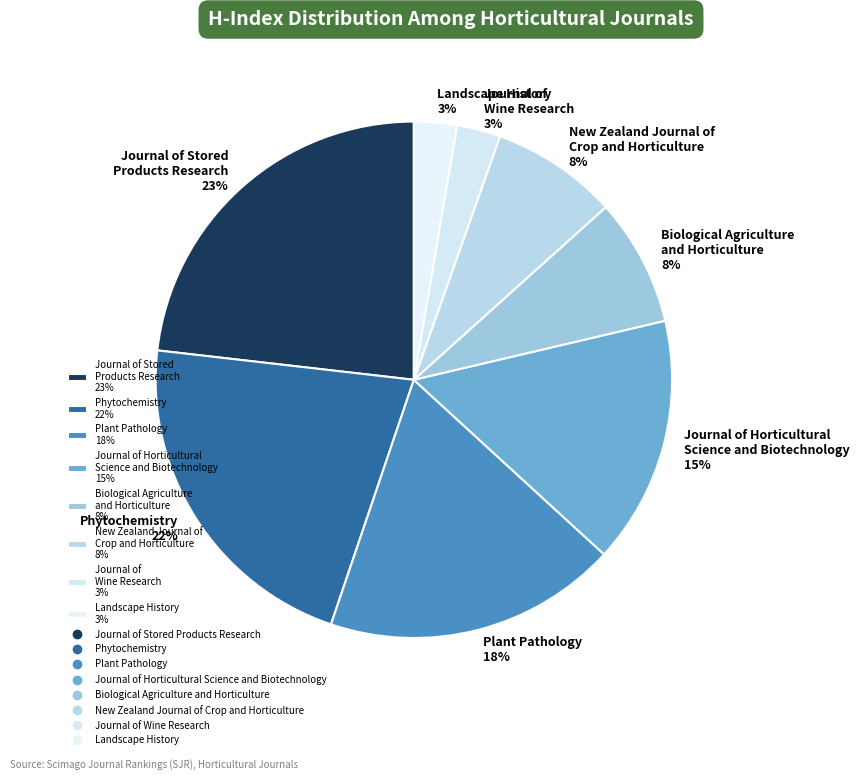

To the nearest percent, what is the average slice percentage?

12%